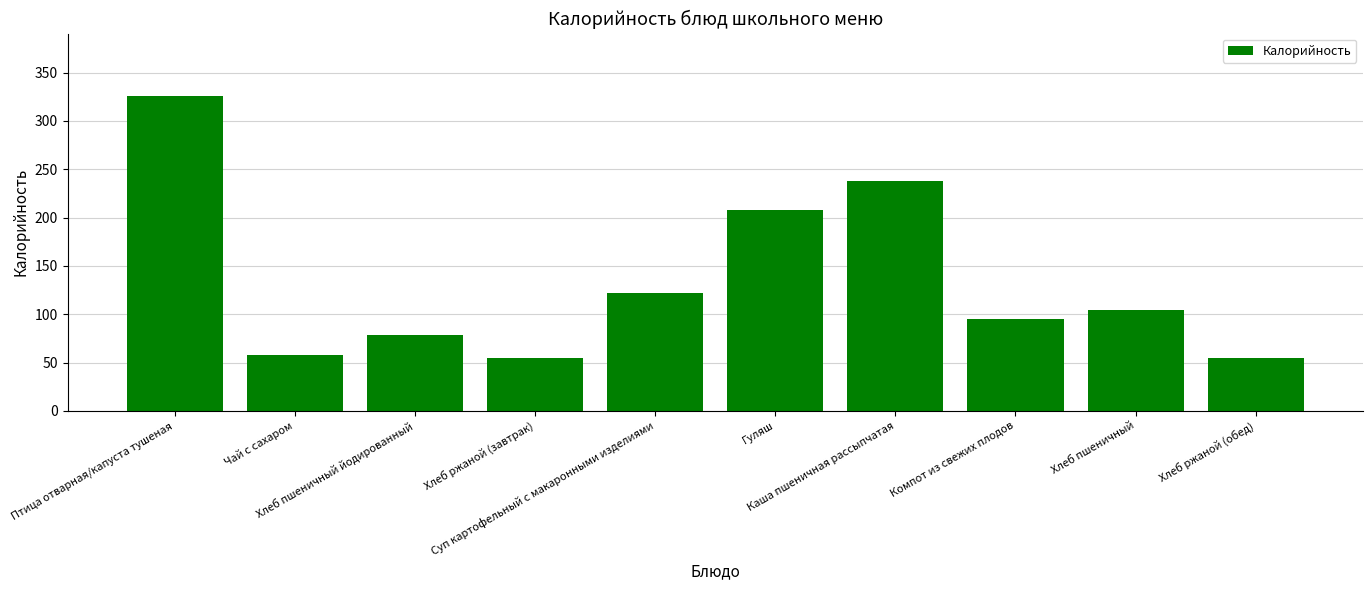

The chart shows a value of 325.4 at Птица отварная/капуста тушеная. True or false?

True